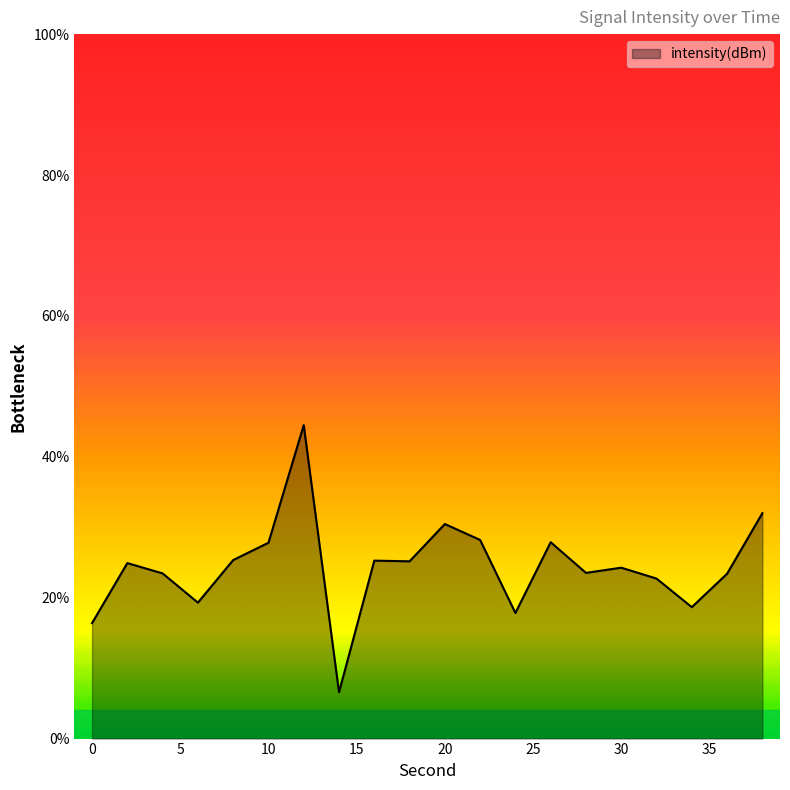

Rank the categories by value from lowest to highest.

14, 0, 24, 34, 6, 32, 36, 4, 28, 30, 2, 18, 16, 8, 10, 26, 22, 20, 38, 12